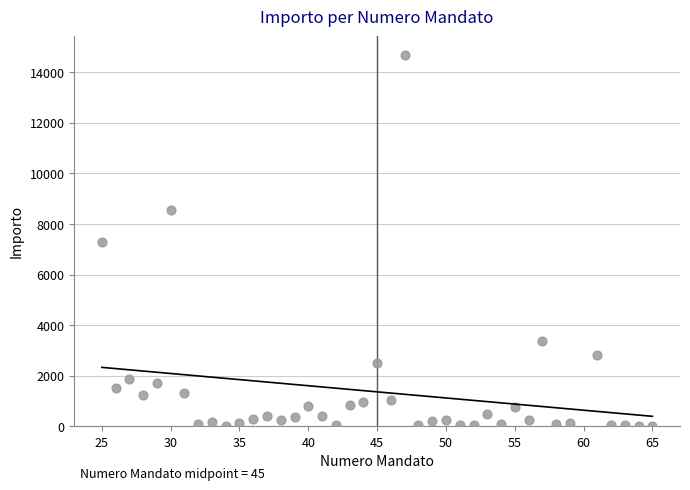

What is the range of Y values (max minus min)?

14686